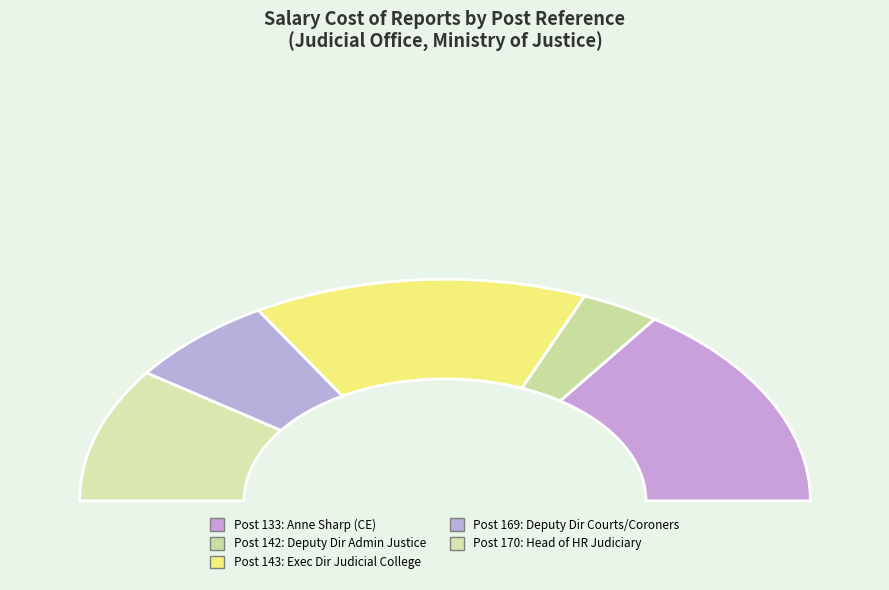

Is it true that 169 is 13% of the pie?

True